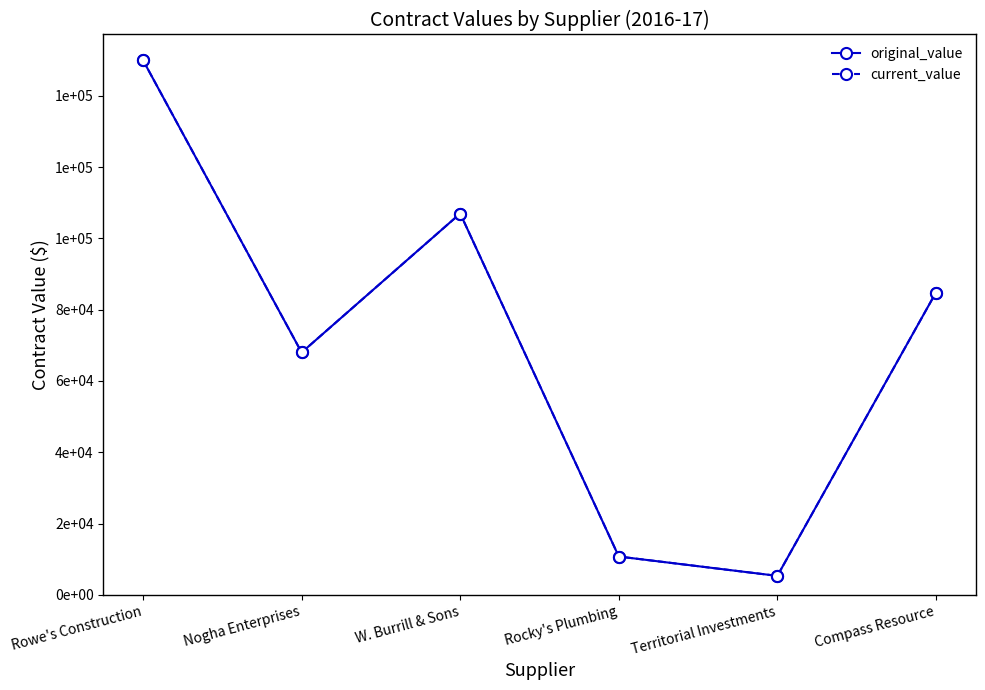

What is the minimum value shown in the chart?

5312.5